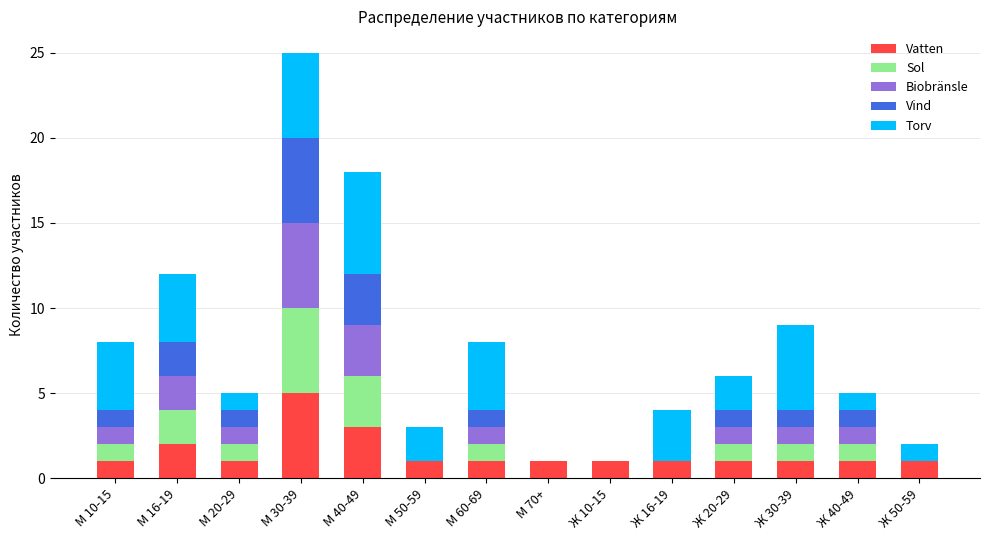

What is the total value across all series at М 20-29?

5